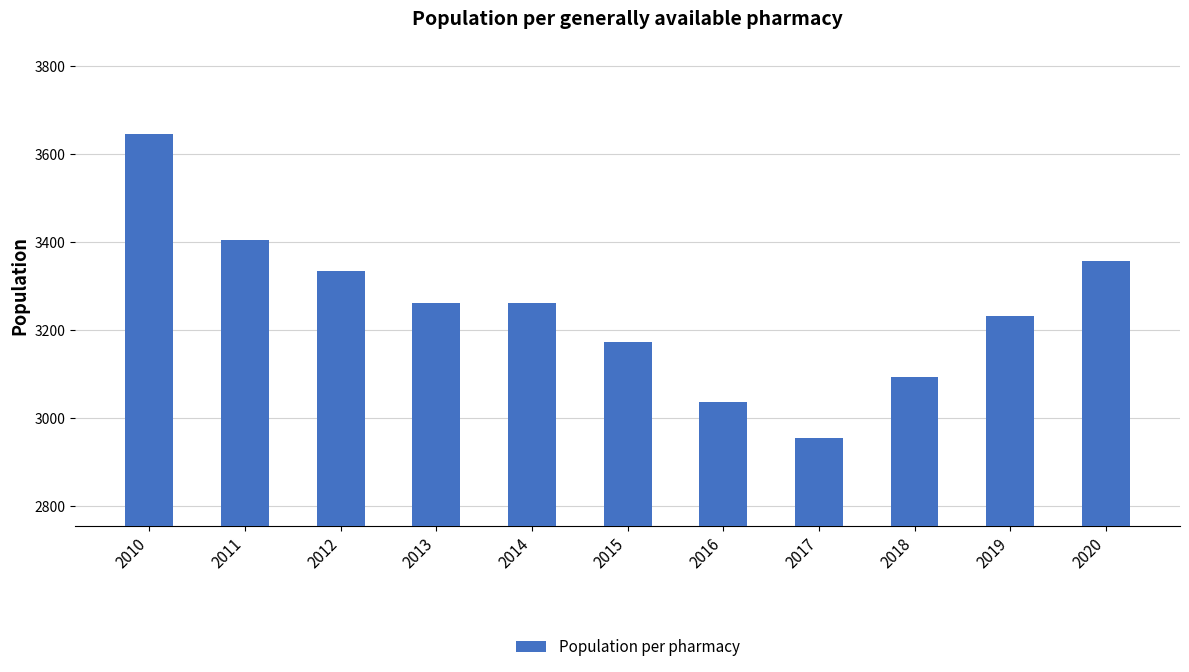

What is the maximum value shown in the chart?

3646